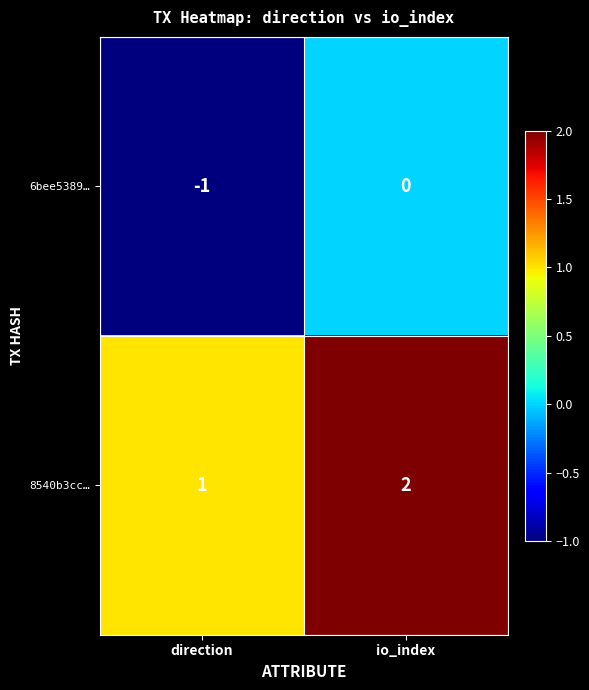

Where is 6bee5389… nearest to the value 0?

io_index